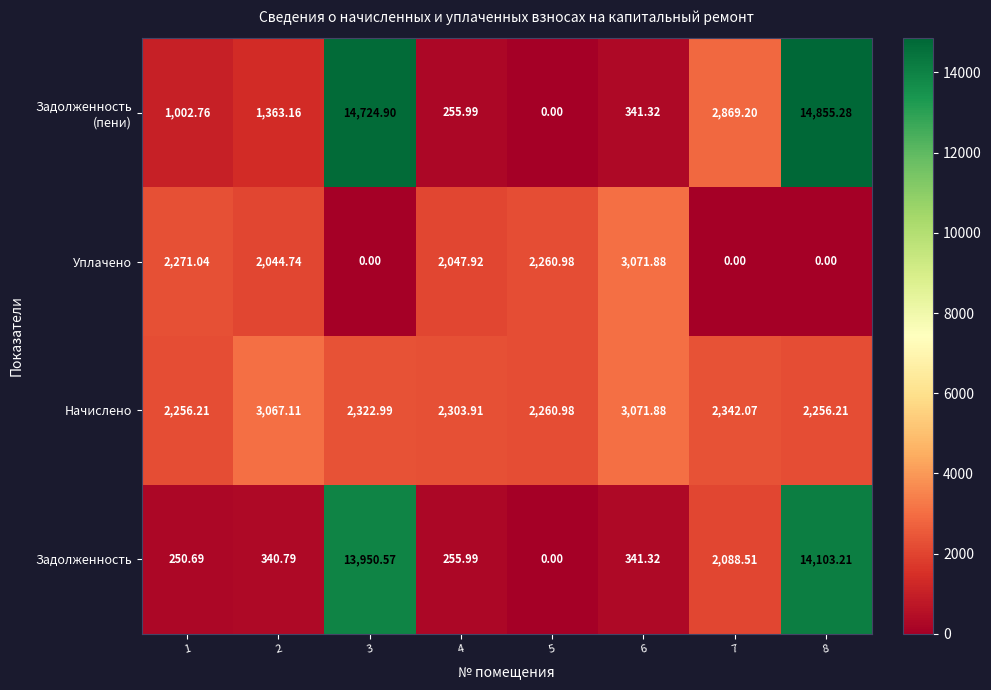

Which series has the largest total across all categories?

Задолженность (пени)